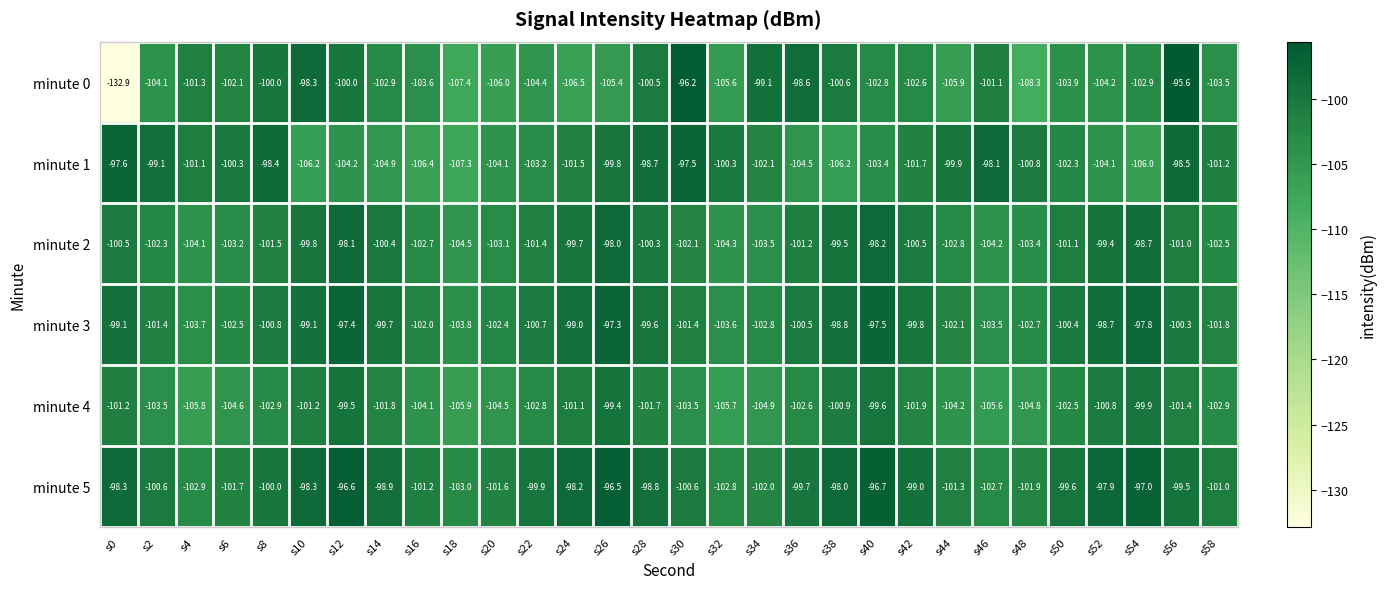

The value of minute 0 at s28 is -43.4. True or false?

False